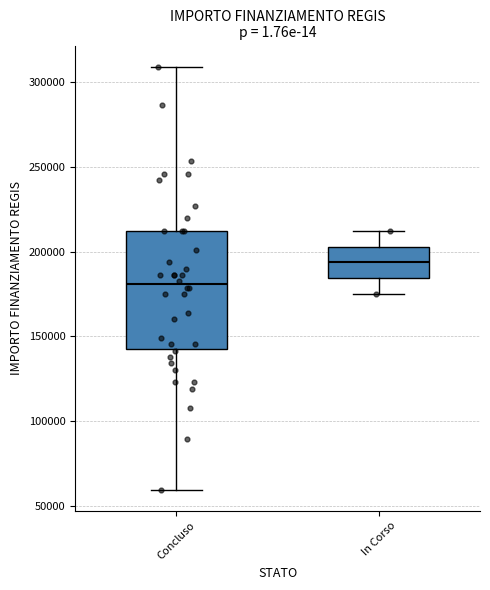

Reading left to right, read every box against the y-axis: the position of its median line, the range the box covers, and the ends of its whiskers. The values are not printed on the chart, so give them approximately, as read against the axis.

Concluso: median 180000, box 145000 to 210000, whiskers 60000 to 310000
In Corso: median 195000, box 185000 to 205000, whiskers 175000 to 210000